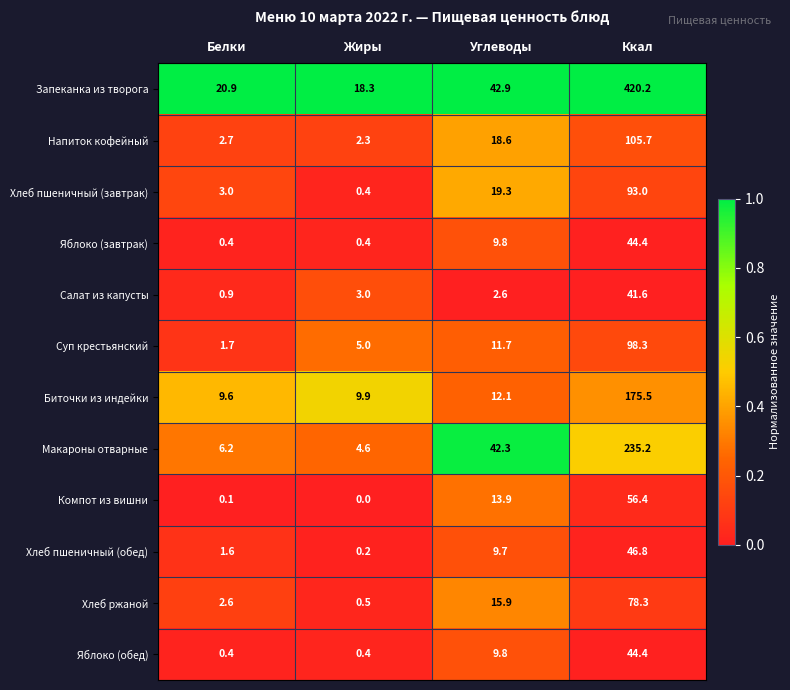

What is the difference between the highest and lowest values at Жиры?

18.3